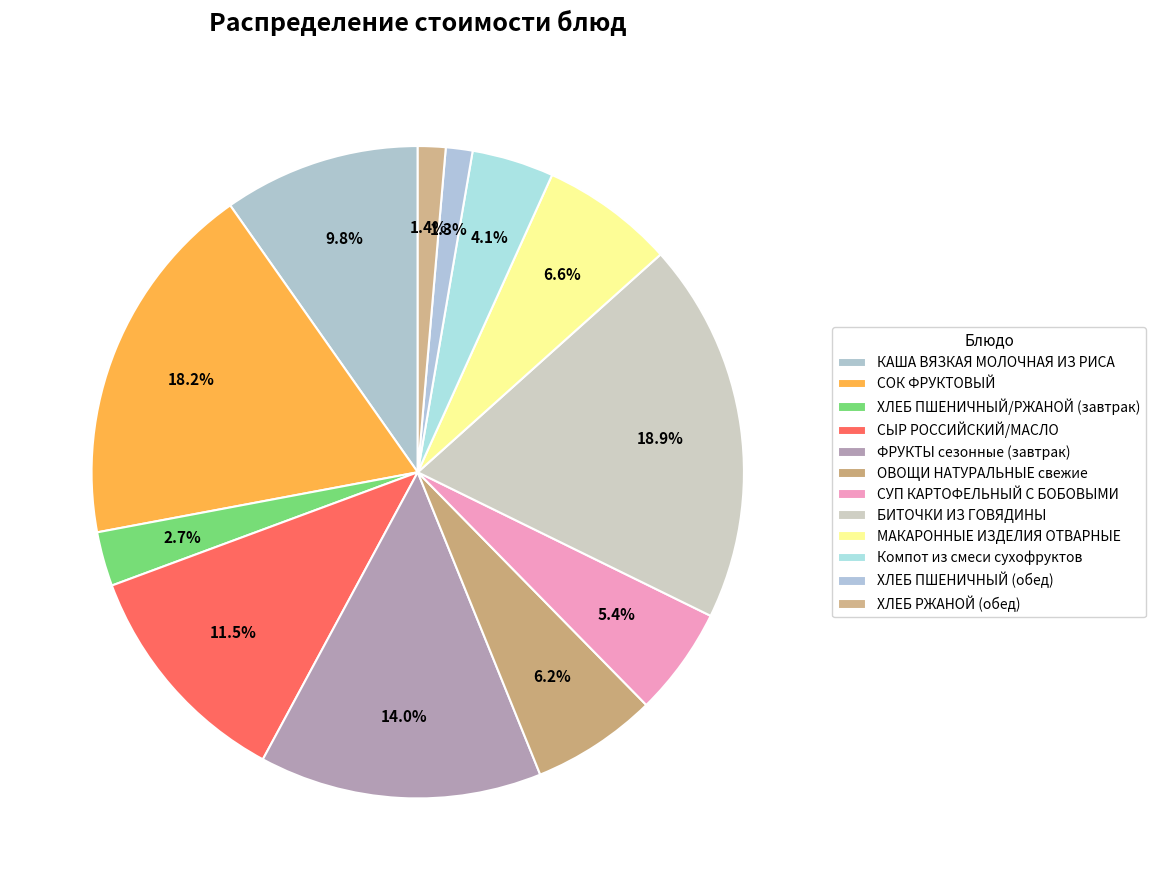

To the nearest percent, what percentage of the pie is ХЛЕБ РЖАНОЙ (обед)?

1%